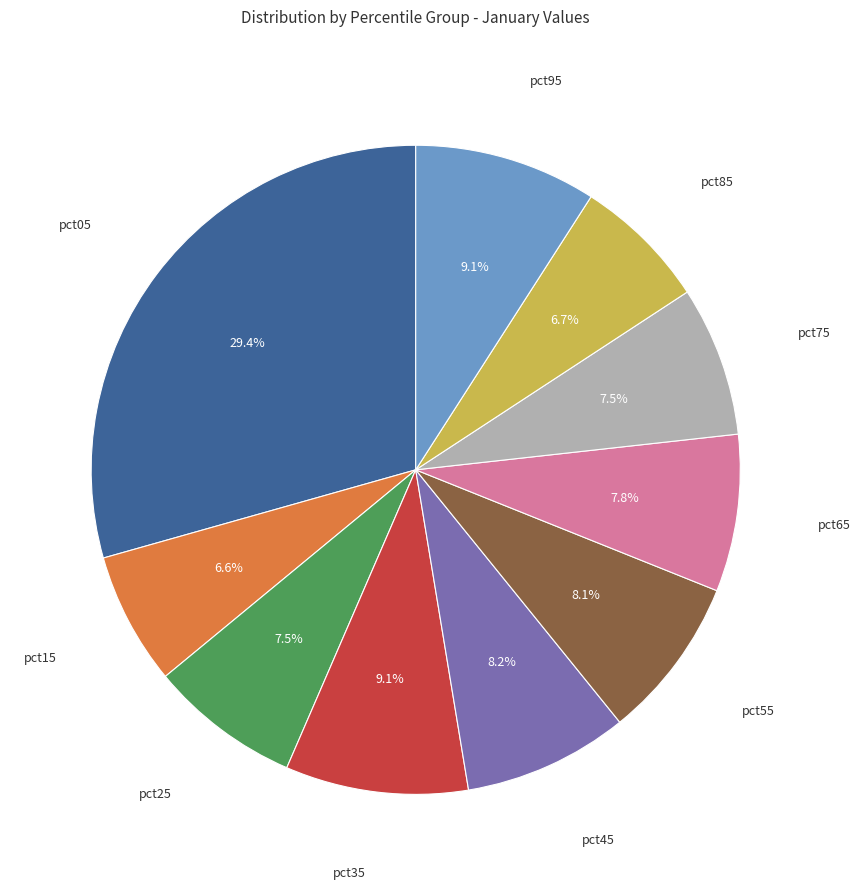

Is there a majority slice in this chart?

No